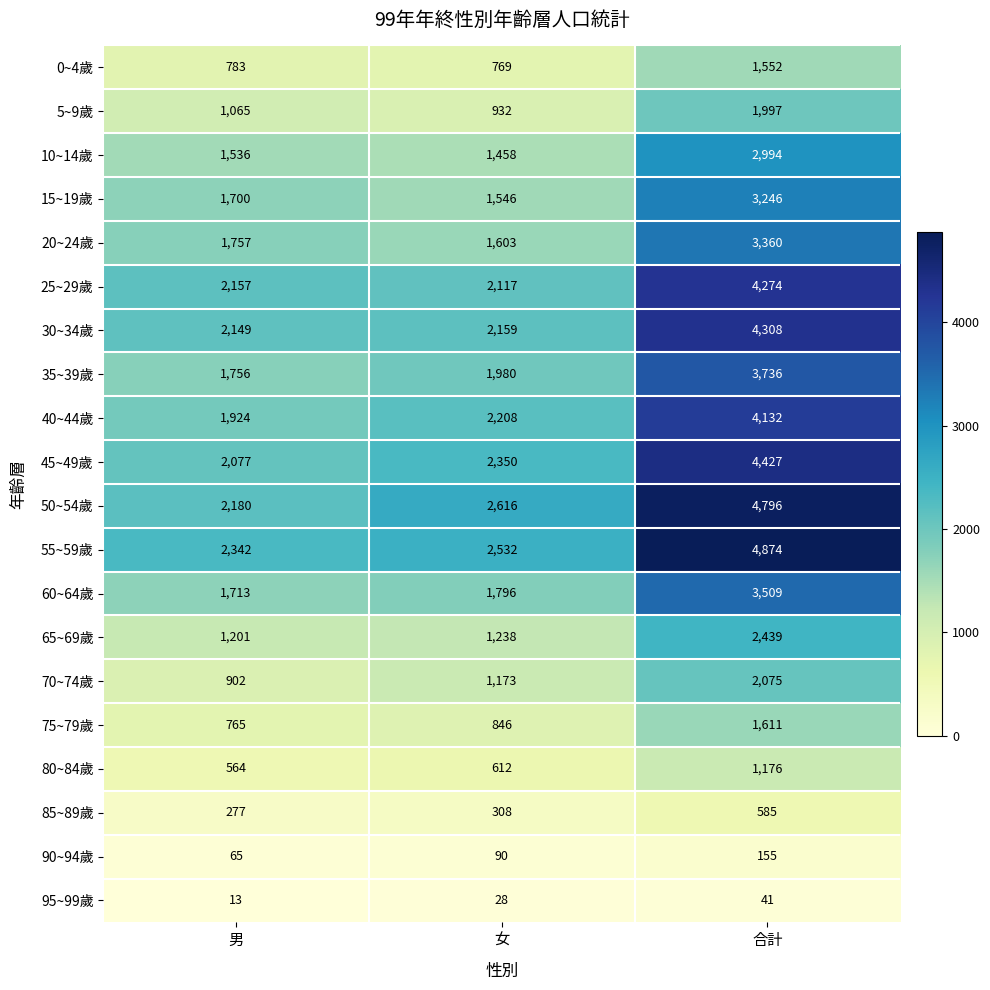

At 男, list the series in order from largest to smallest.

55~59歲, 50~54歲, 25~29歲, 30~34歲, 45~49歲, 40~44歲, 20~24歲, 35~39歲, 60~64歲, 15~19歲, 10~14歲, 65~69歲, 5~9歲, 70~74歲, 0~4歲, 75~79歲, 80~84歲, 85~89歲, 90~94歲, 95~99歲